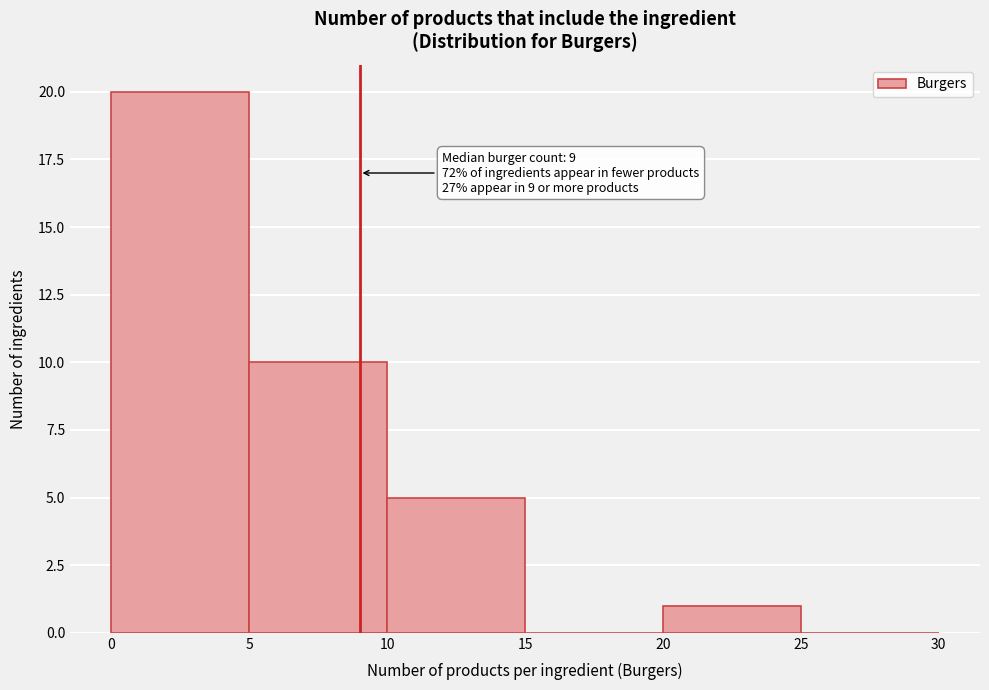

Which range on the x-axis has the tallest bar?

0 to 5